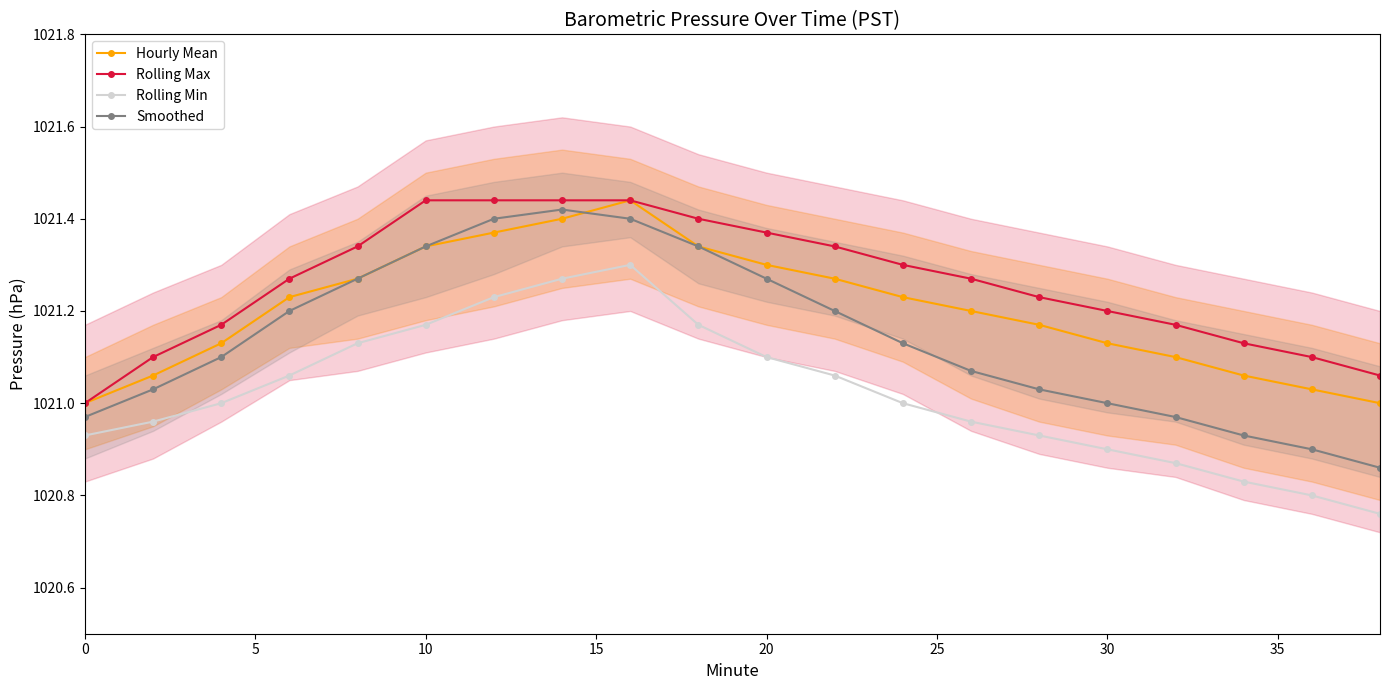

The value of Smoothed at 20 is 328.9. True or false?

False